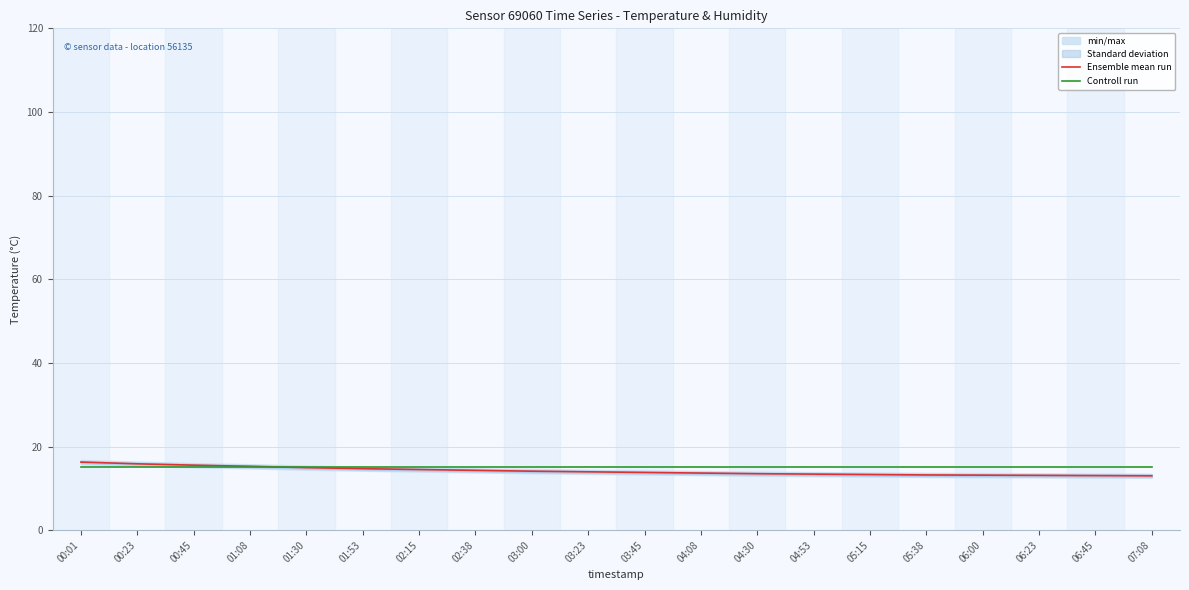

Between 06:23 and 07:08, which series saw the biggest shift?

Ensemble mean run